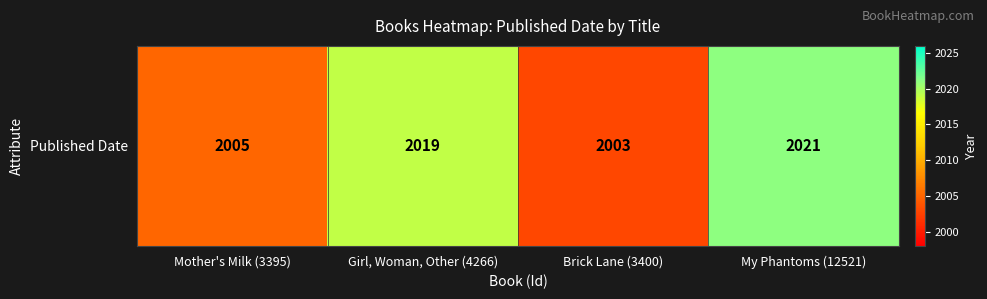

Approximately how many times larger is the value at Girl, Woman, Other (4266) compared to Mother's Milk (3395)?

1.0